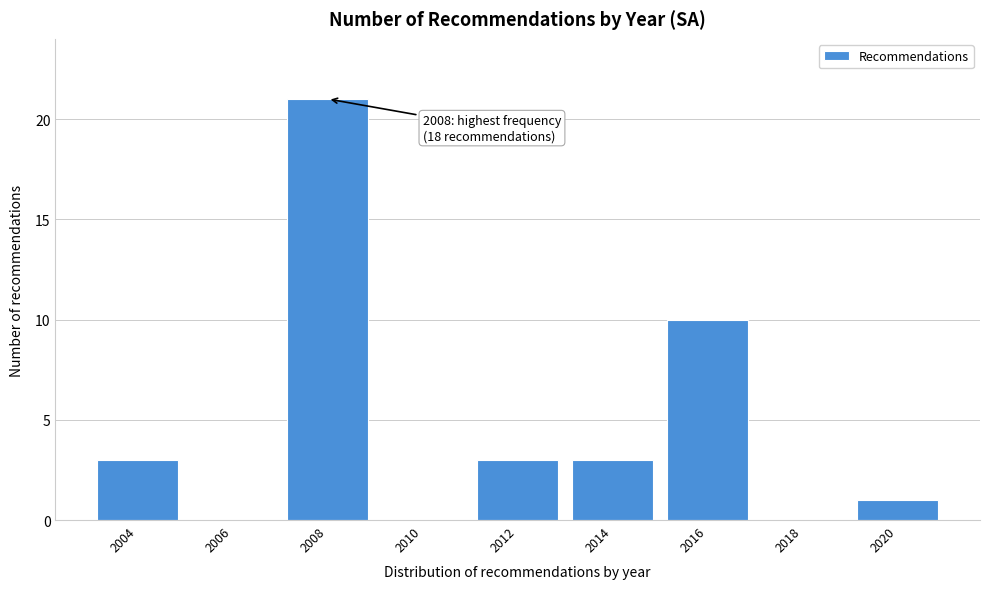

Reading left to right, what are all the values shown in this chart?

2004=3	2006=0	2008=21	2010=0	2012=3	2014=3	2016=10	2018=0	2020=1